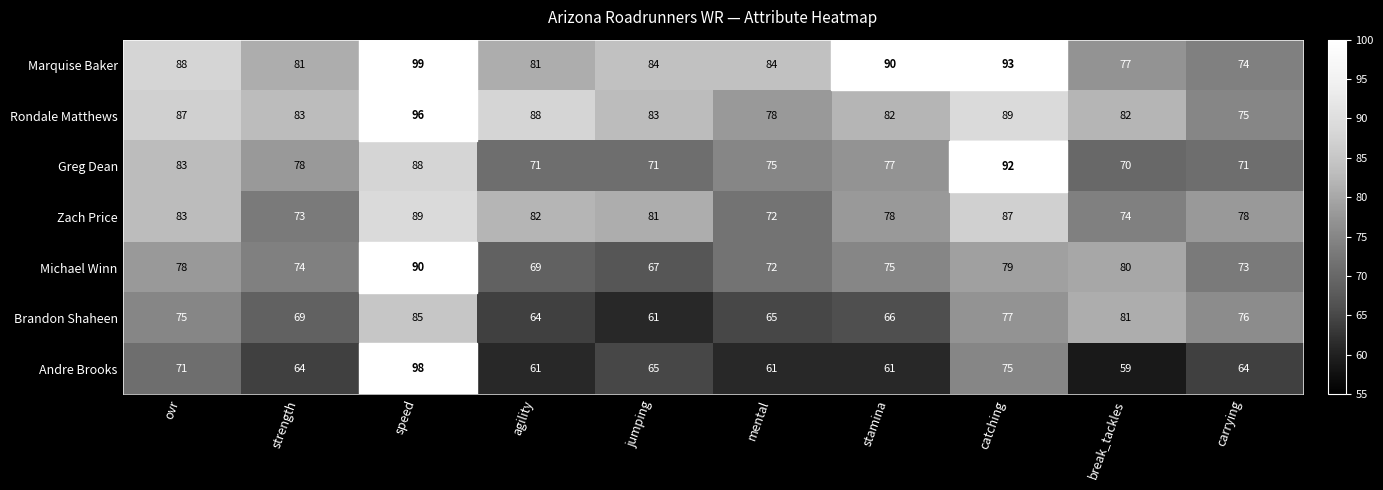

What is the difference between the maximum and minimum values in the Brandon Shaheen series?

24